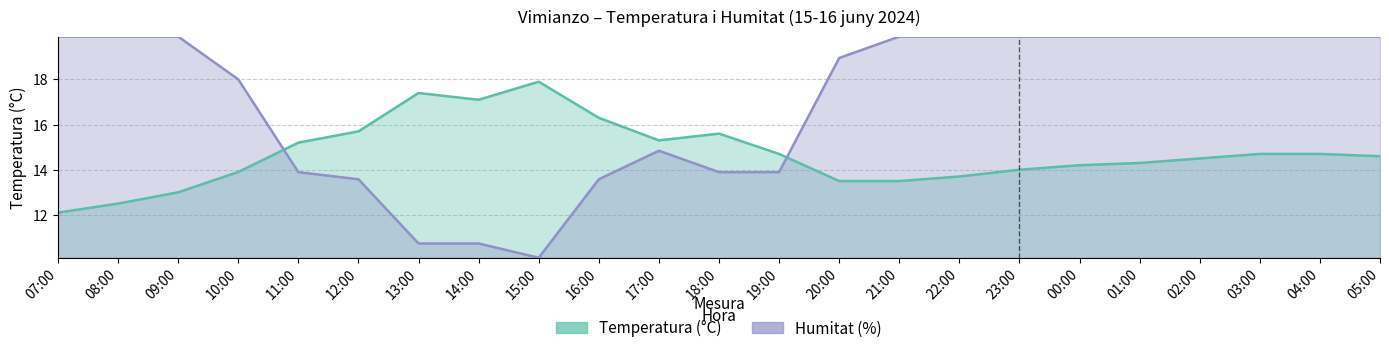

Which series ends up on top after the final intersection of Humitat (%) and Temperatura (°C)?

Humitat (%)